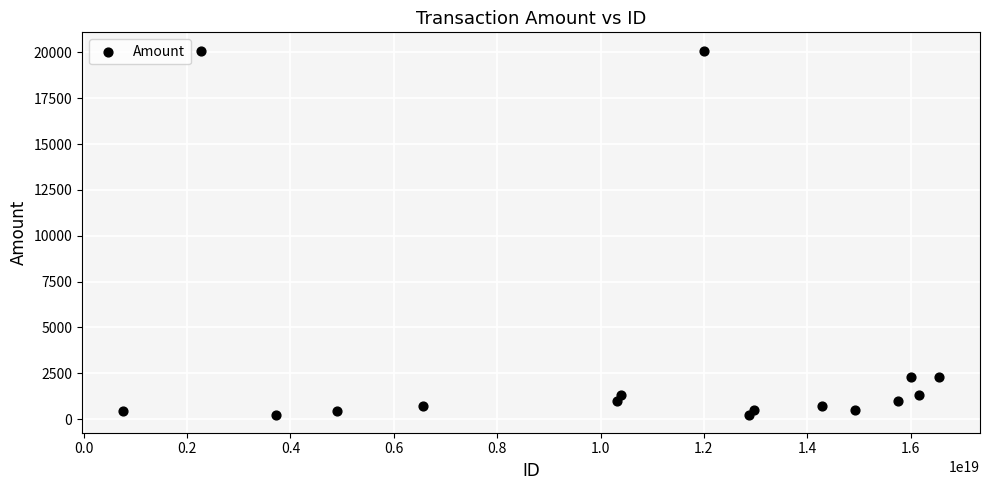

What is the range of X values (max minus min)?

15797659355497402368.0